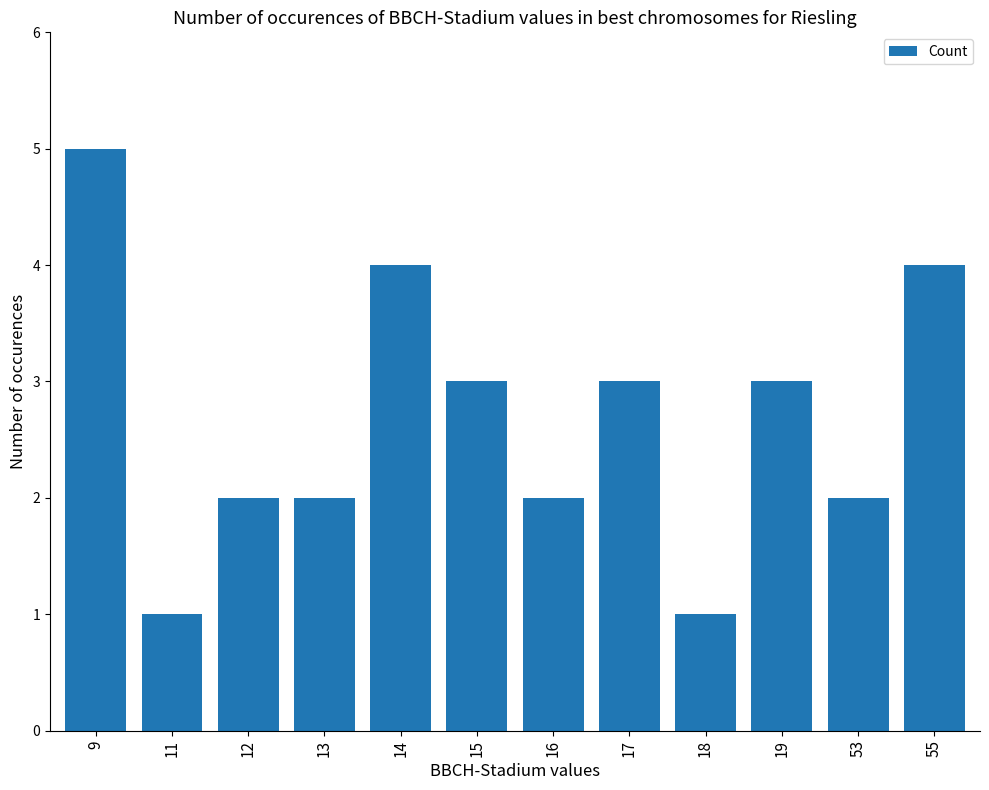

Which has a higher value, 55 or 13?

55